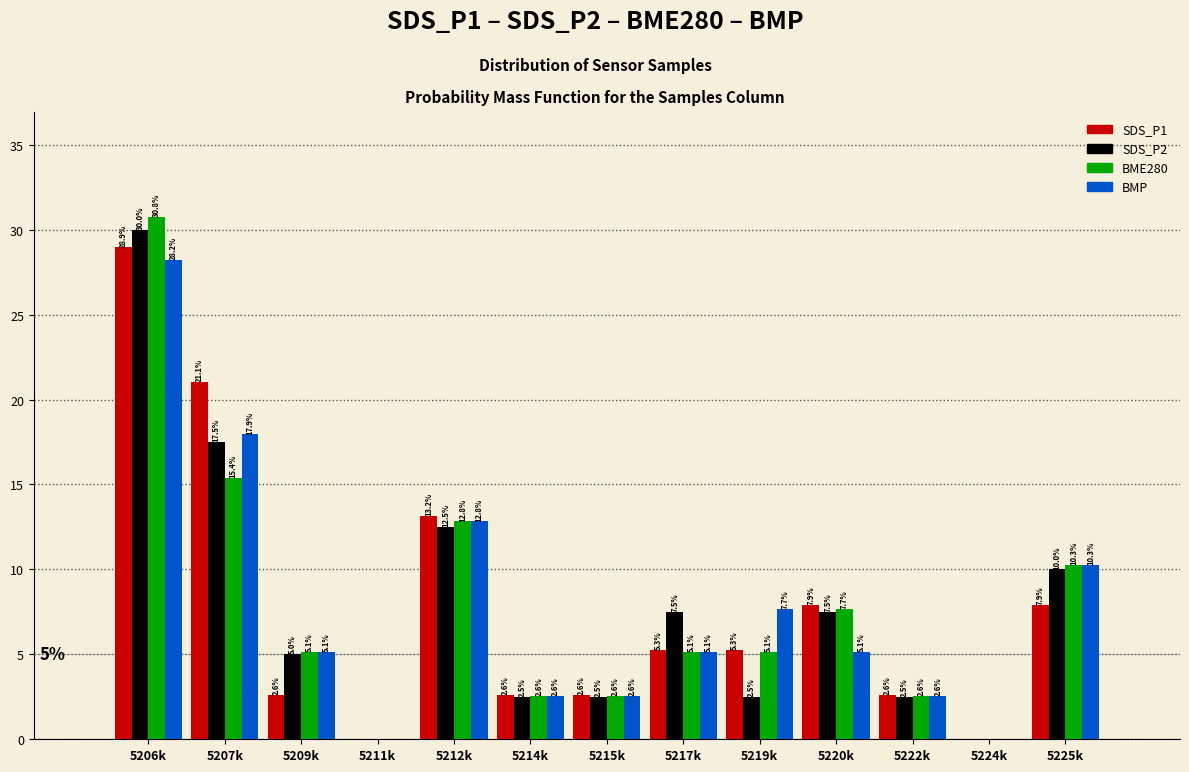

Reading left to right, extract all data points from this chart.

SDS_P1: 5206k=28.9	5207k=21.1	5209k=2.6	5211k=0.0	5212k=13.2	5214k=2.6	5215k=2.6	5217k=5.3	5219k=5.3	5220k=7.9	5222k=2.6	5224k=0.0	5225k=7.9
SDS_P2: 5206k=30.0	5207k=17.5	5209k=5.0	5211k=0.0	5212k=12.5	5214k=2.5	5215k=2.5	5217k=7.5	5219k=2.5	5220k=7.5	5222k=2.5	5224k=0.0	5225k=10.0
BME280: 5206k=30.8	5207k=15.4	5209k=5.1	5211k=0.0	5212k=12.8	5214k=2.6	5215k=2.6	5217k=5.1	5219k=5.1	5220k=7.7	5222k=2.6	5224k=0.0	5225k=10.3
BMP: 5206k=28.2	5207k=17.9	5209k=5.1	5211k=0.0	5212k=12.8	5214k=2.6	5215k=2.6	5217k=5.1	5219k=7.7	5220k=5.1	5222k=2.6	5224k=0.0	5225k=10.3